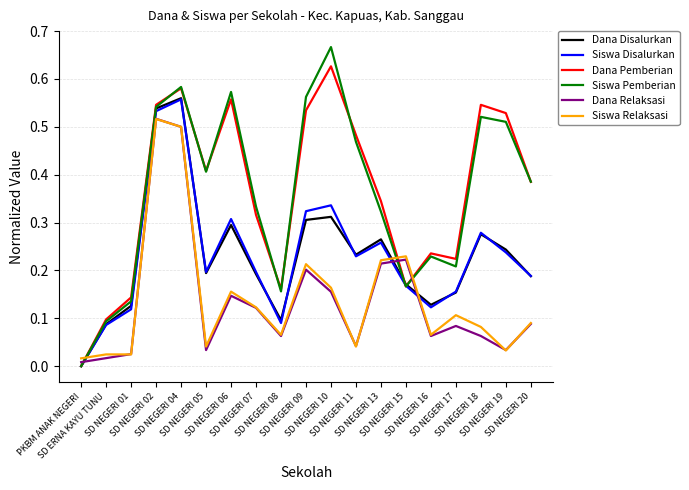

Which series has the largest range (max minus min)?

Siswa Pemberian